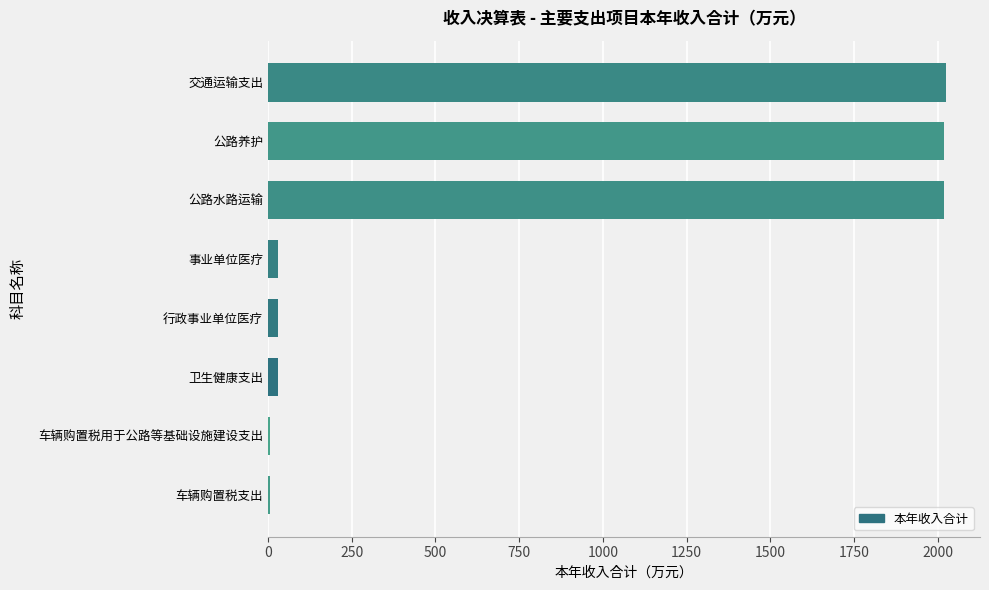

Between 行政事业单位医疗 and 交通运输支出, which is larger?

交通运输支出